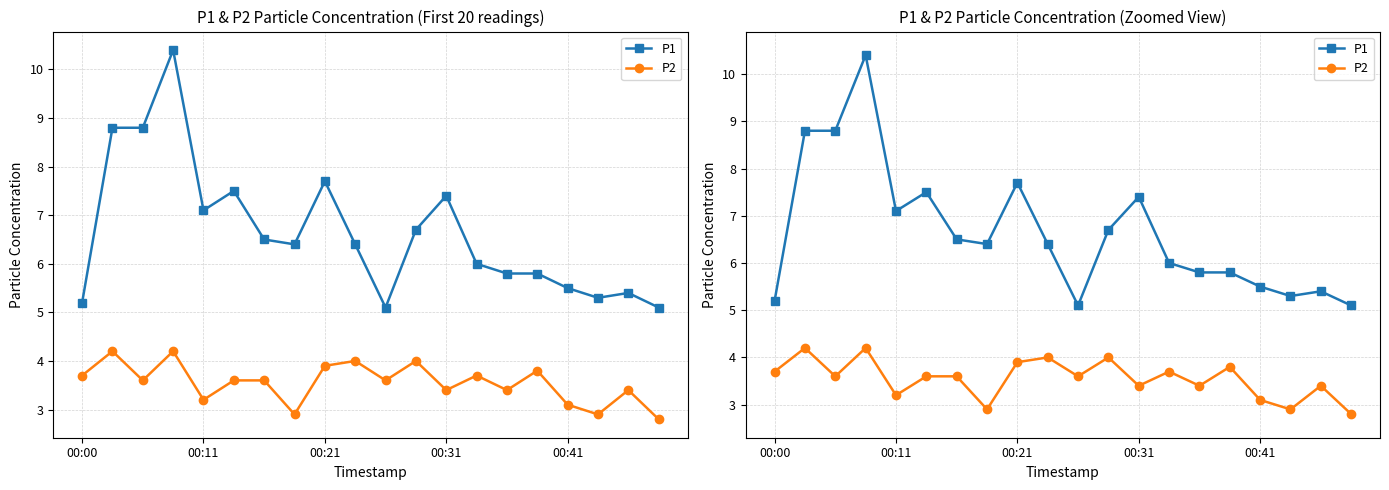

The P1 series shows 6.5 at 6. True or false?

True